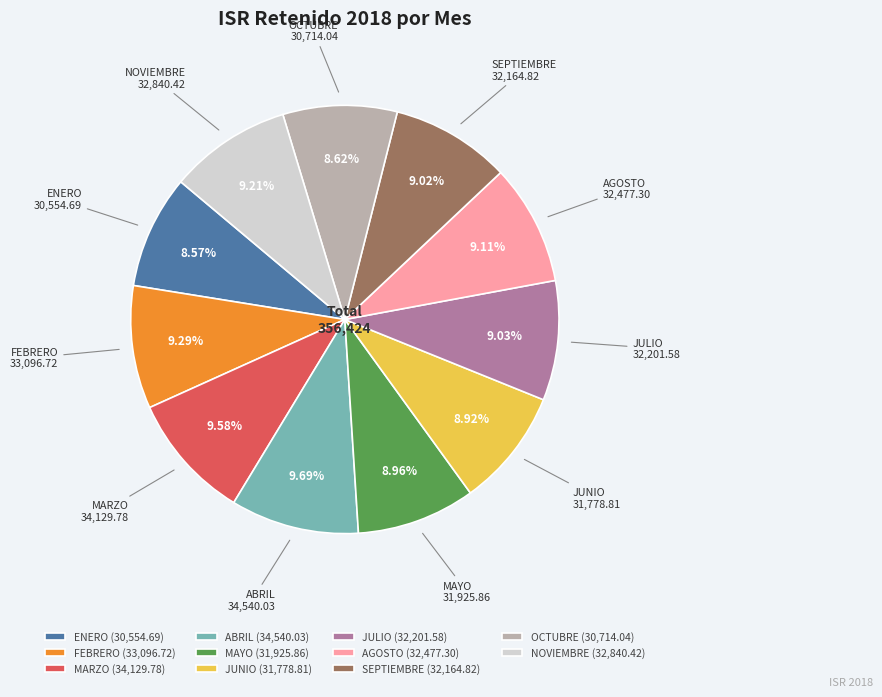

Between ENERO (30,554.69) and MARZO (34,129.78), which is larger?

MARZO (34,129.78)